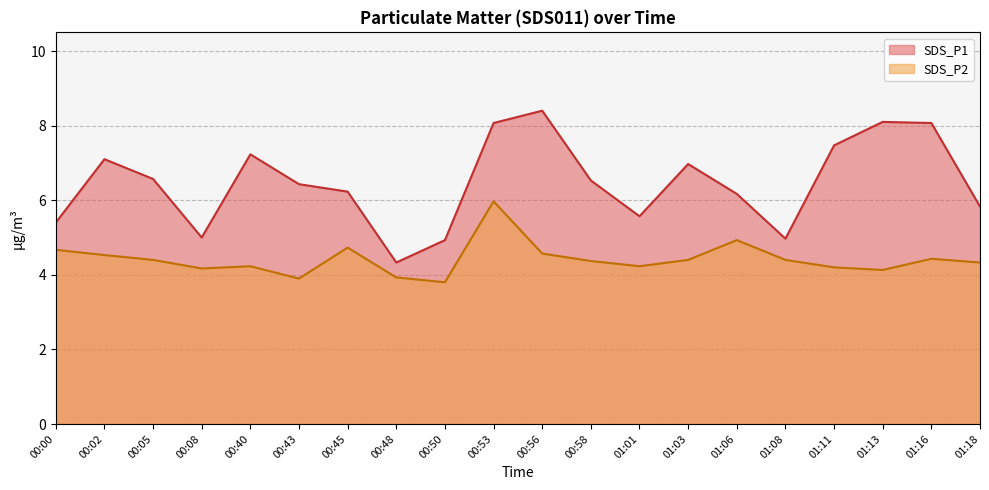

True or false: SDS_P2 and SDS_P1 intersect in this chart.

False